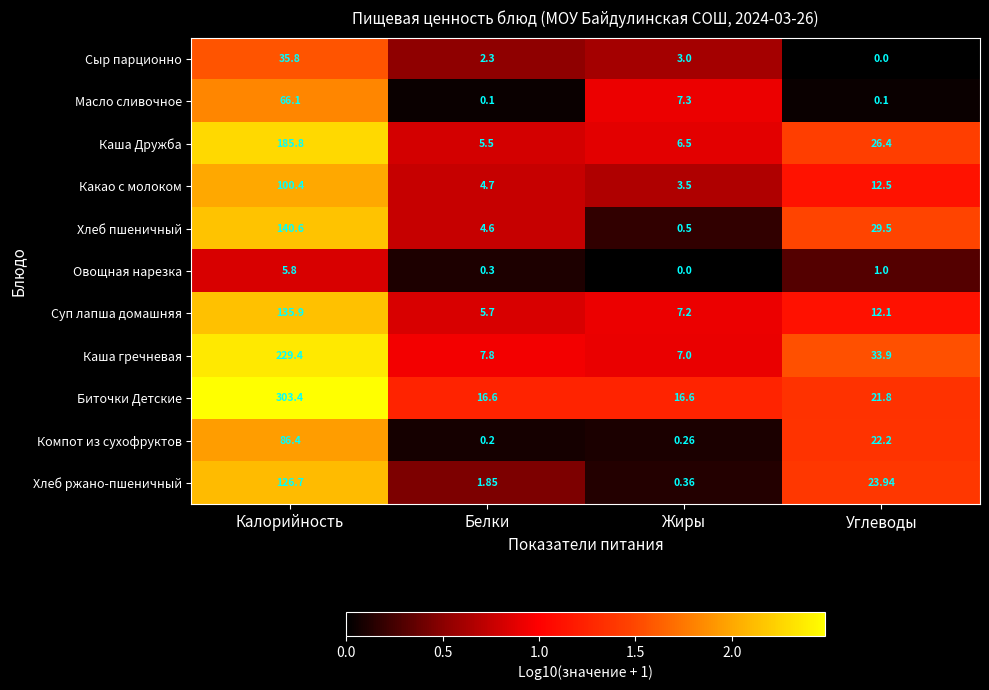

Which series has the largest total across all categories?

Биточки Детские